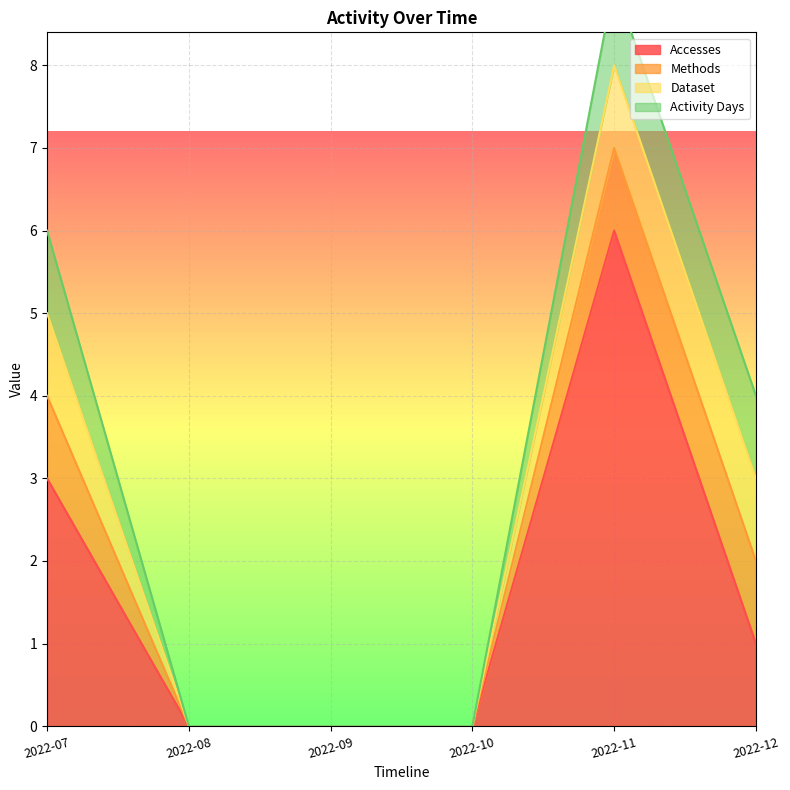

The Accesses series shows 9 at 2022-11. True or false?

False